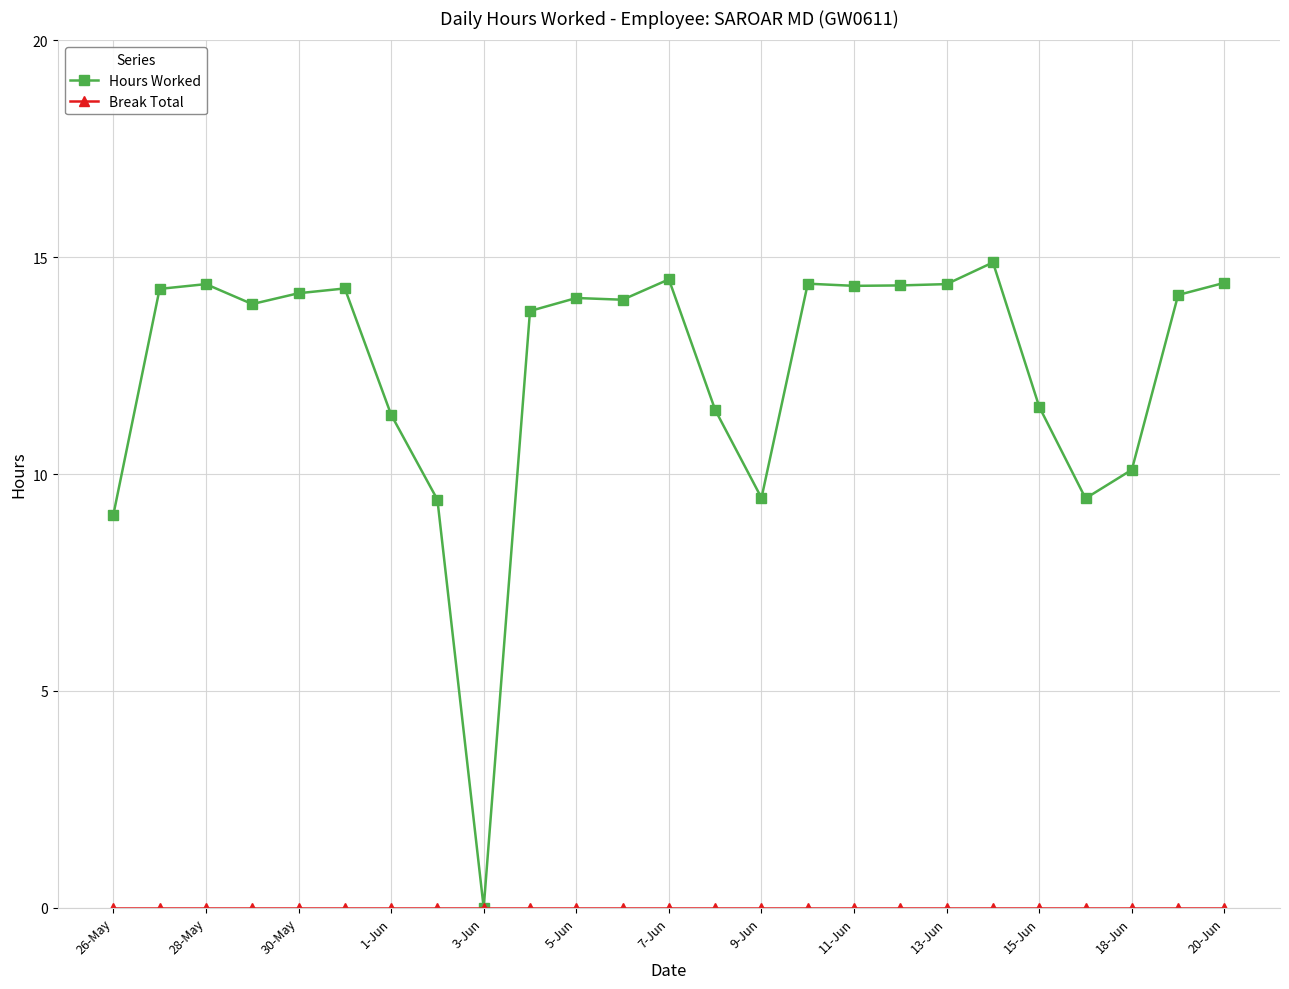

At how many categories does at least one series exceed 3?

24